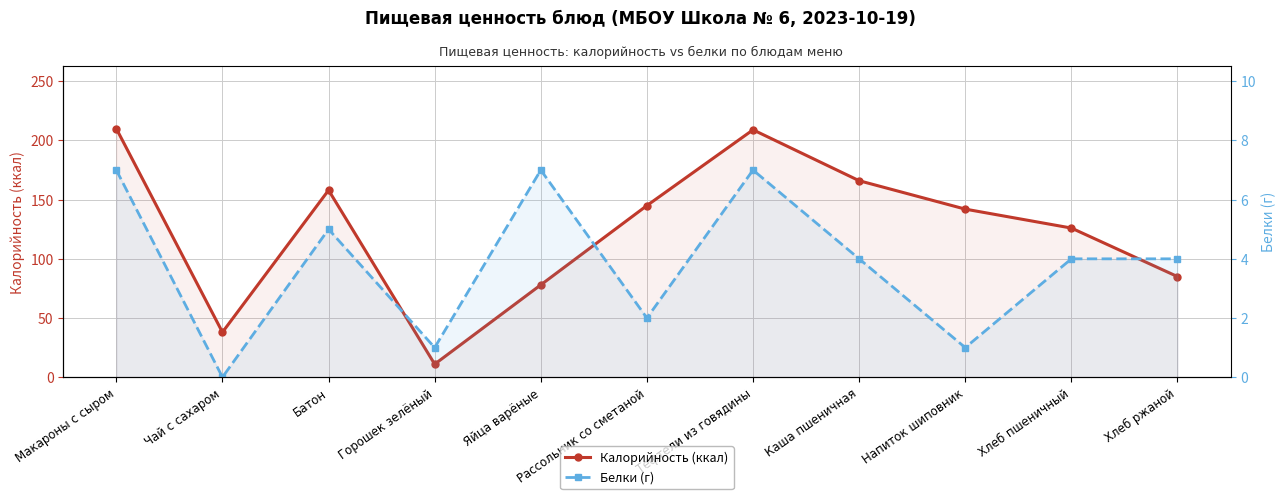

Is the value of Калорийность (ккал) at Хлеб ржаной greater than the value of Белки (г) at Каша пшеничная?

Yes